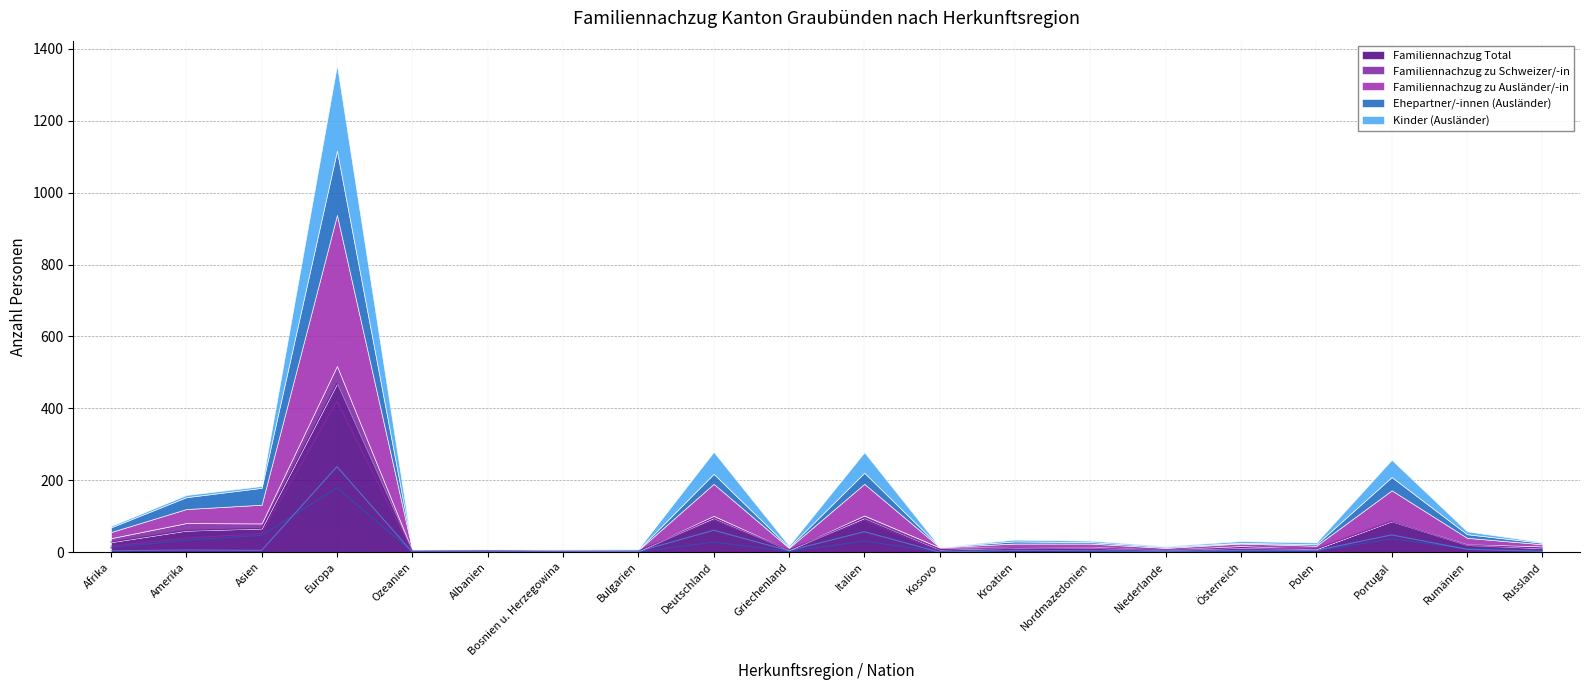

Reading right to left, extract all data points from this chart.

Familiennachzug Total: 11	20	86	9	12	6	12	12	7	95	6	95	3	3	3	3	469	66	60	28
Familiennachzug zu Schweizer/-in: 5	2	1	0	5	1	3	1	6	7	0	6	0	1	0	1	49	14	21	11
Familiennachzug zu Ausländer/-in: 6	18	85	9	7	5	9	11	1	88	6	89	3	2	3	2	420	52	39	17
Ehepartner/-innen (Ausländer): 4	10	37	4	2	3	4	6	1	31	2	28	1	1	3	2	179	47	33	13
Kinder (Ausländer): 2	8	48	5	5	2	4	5	0	57	4	61	2	1	0	0	238	5	6	4